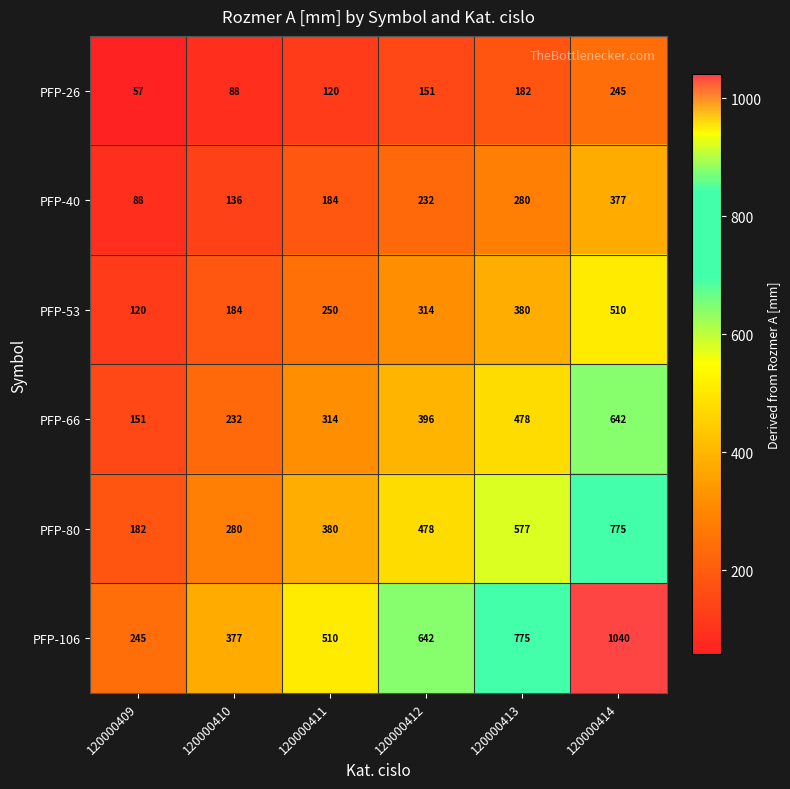

At 120000411, list the series in order from smallest to largest.

PFP-26, PFP-40, PFP-53, PFP-66, PFP-80, PFP-106